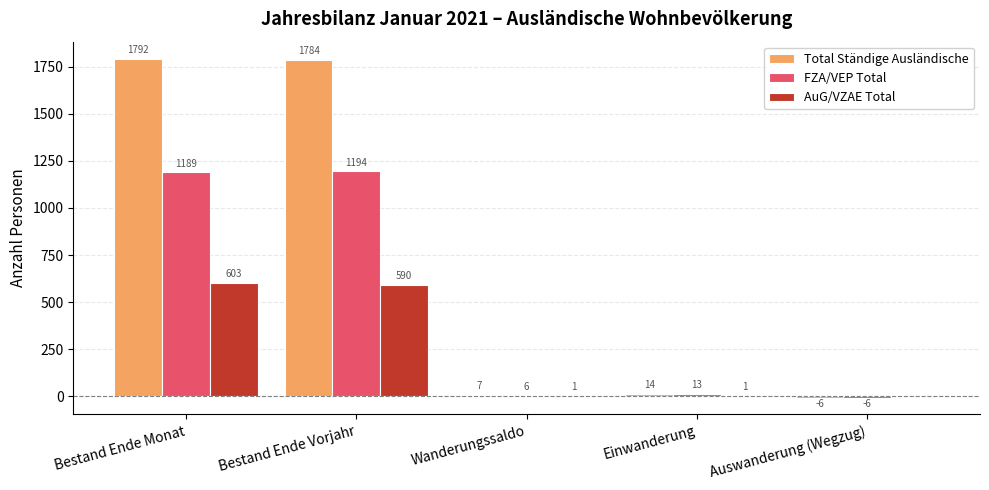

The Total Ständige Ausländische series shows 14 at Einwanderung. True or false?

True